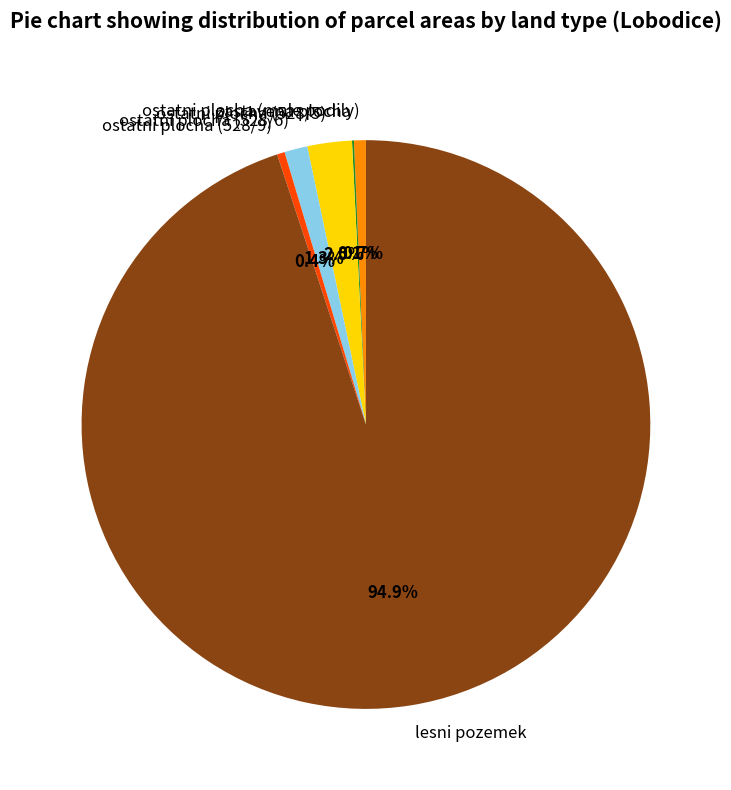

To the nearest percent, what is the difference between the largest and smallest slice percentages?

95%